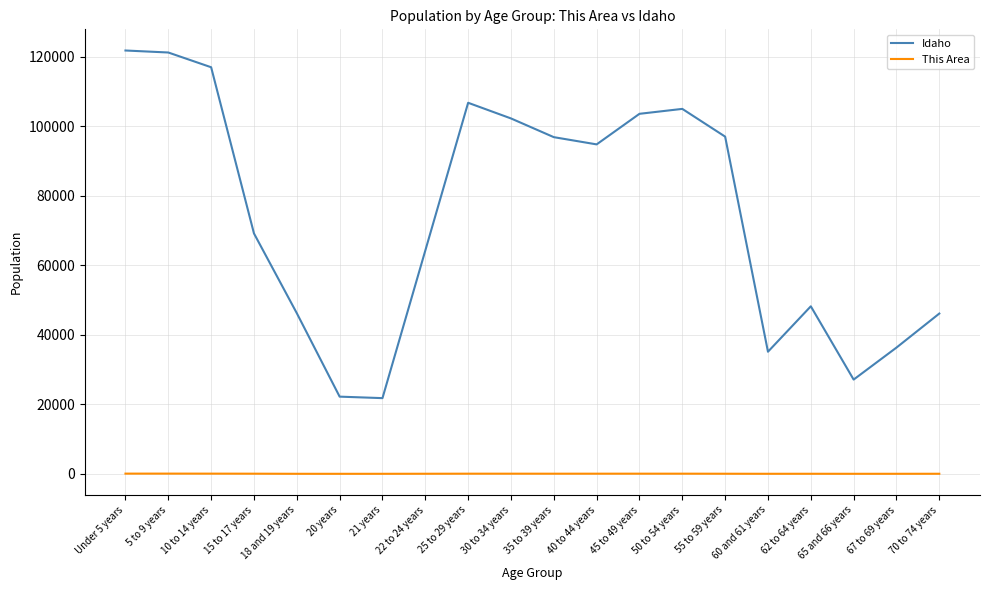

Does the chart display data point markers on the line(s)?

No